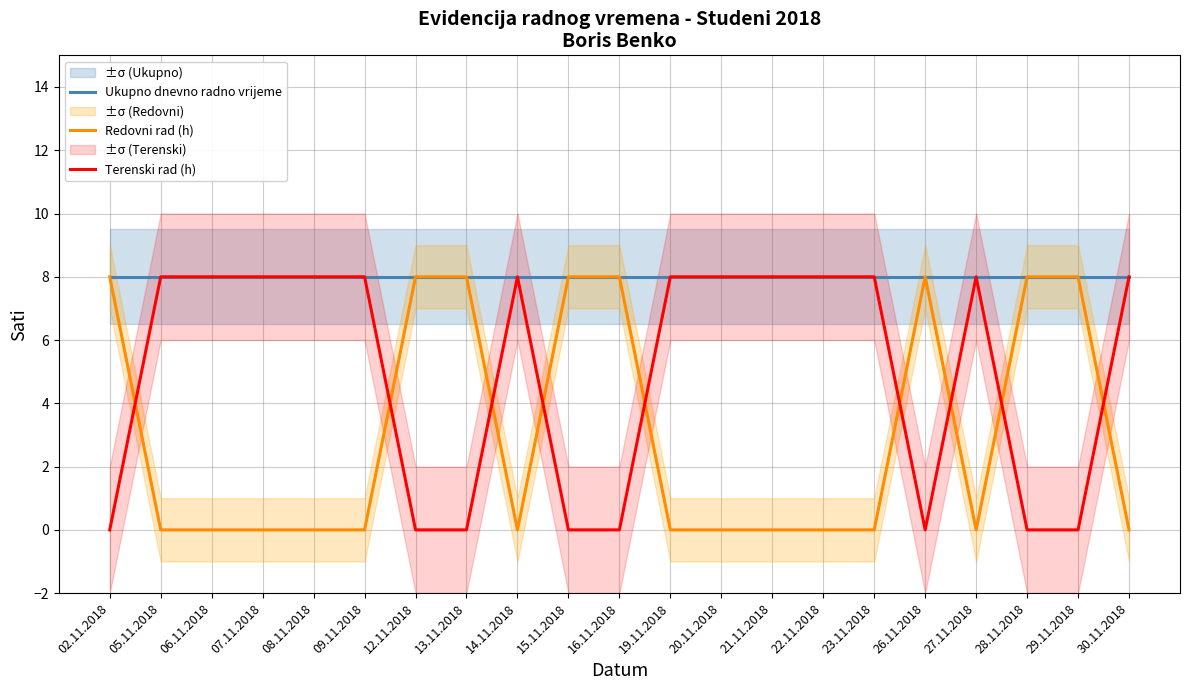

True or false: Redovni rad (h) has a value of 5 at 30.11.2018.

False